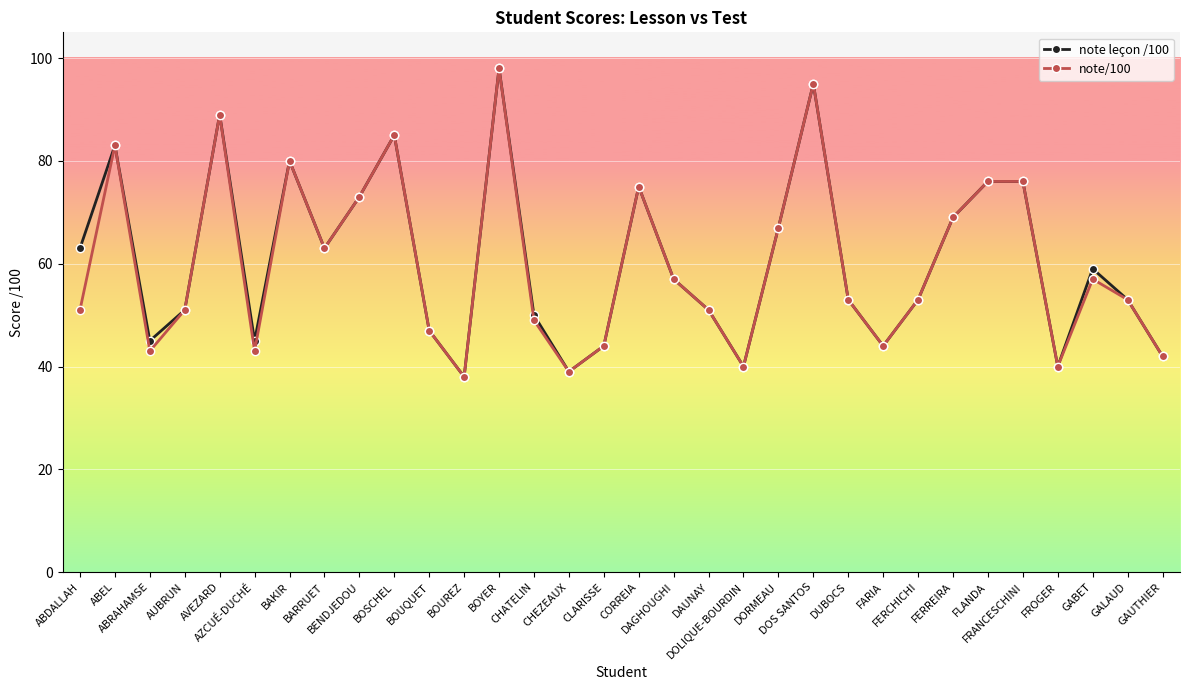

At which category does the chart reach its minimum across all series?

BOUREZ